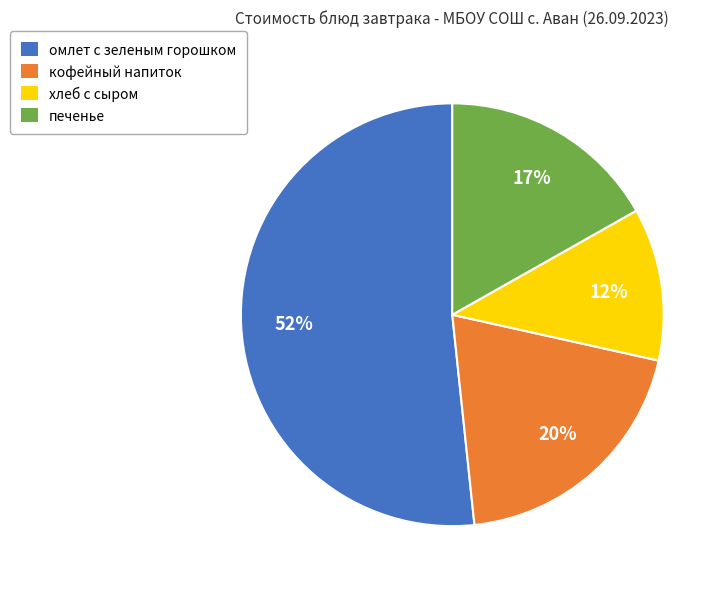

Is печенье the majority of the pie?

No